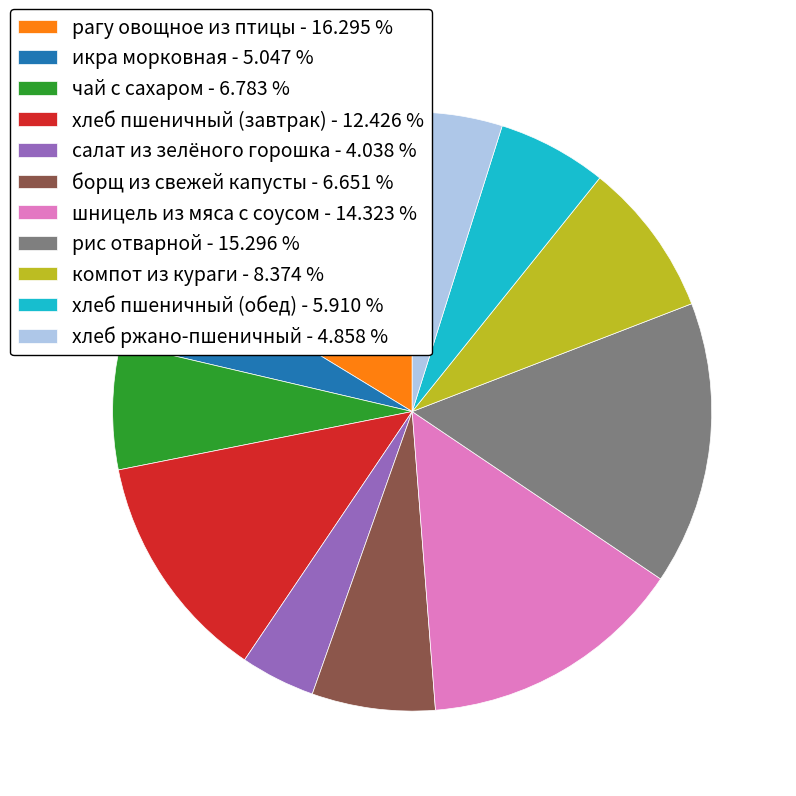

Which has a higher value, салат из зелёного горошка or чай с сахаром?

чай с сахаром